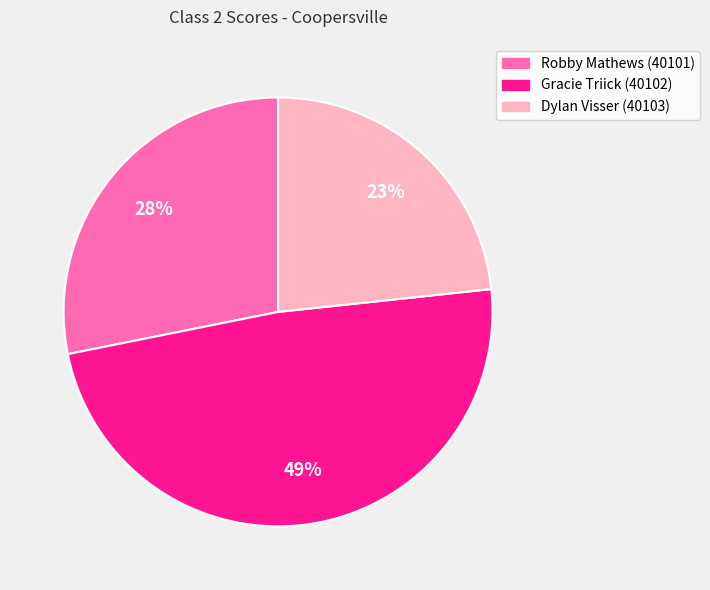

How many slices are in this pie chart?

3